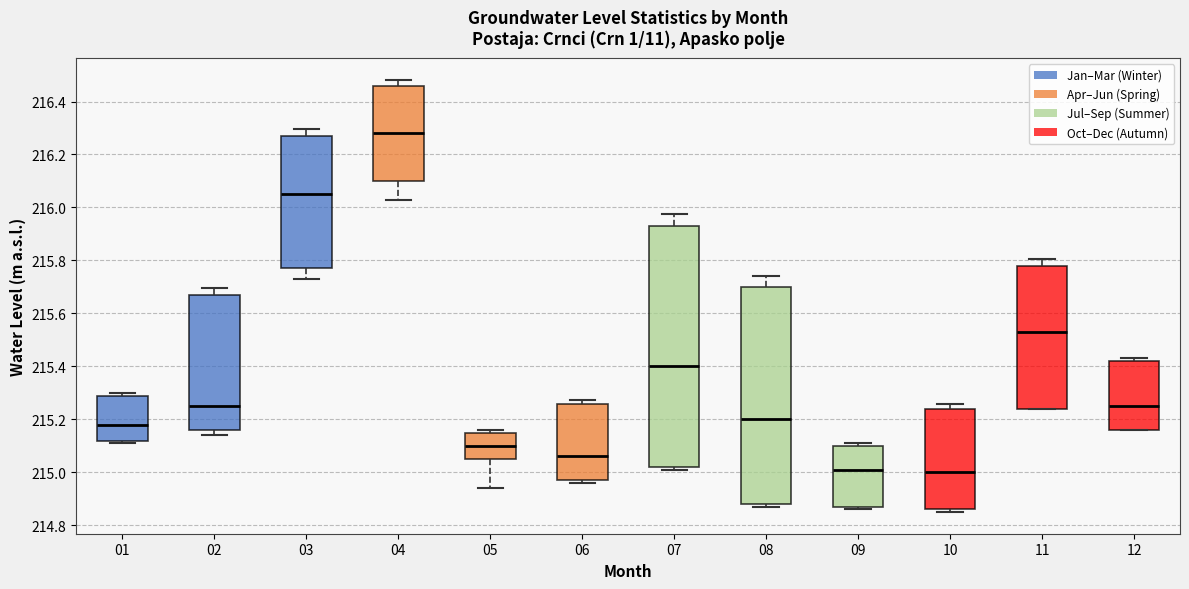

Reading left to right, transcribe this box plot: for each box, give where its median line is, the range the box spans, and where its two whiskers end, as read against the y-axis. The values are not printed on the chart, so give them approximately, as read against the axis.

01: median 215.18, box 215.12 to 215.30, whiskers 215.12 (just below the box's lower edge) to 215.30 (just above the box's upper edge)
02: median 215.26, box 215.16 to 215.68, whiskers 215.14 to 215.70
03: median 216.06, box 215.78 to 216.28, whiskers 215.74 to 216.30
04: median 216.28, box 216.10 to 216.46, whiskers 216.04 to 216.48
05: median 215.10, box 215.06 to 215.16, whiskers 214.94 to 215.16 (just above the box's upper edge)
06: median 215.06, box 214.98 to 215.26, whiskers 214.96 to 215.28
07: median 215.40, box 215.02 to 215.94, whiskers 215.02 (just below the box's lower edge) to 215.98
08: median 215.20, box 214.88 to 215.70, whiskers 214.88 (just below the box's lower edge) to 215.74
09: median 215.02, box 214.88 to 215.10, whiskers 214.86 to 215.12
10: median 215.00, box 214.86 to 215.24, whiskers 214.86 (just below the box's lower edge) to 215.26
11: median 215.54, box 215.24 to 215.78, whiskers 215.24 to 215.80
12: median 215.26, box 215.16 to 215.42, whiskers 215.16 to 215.44